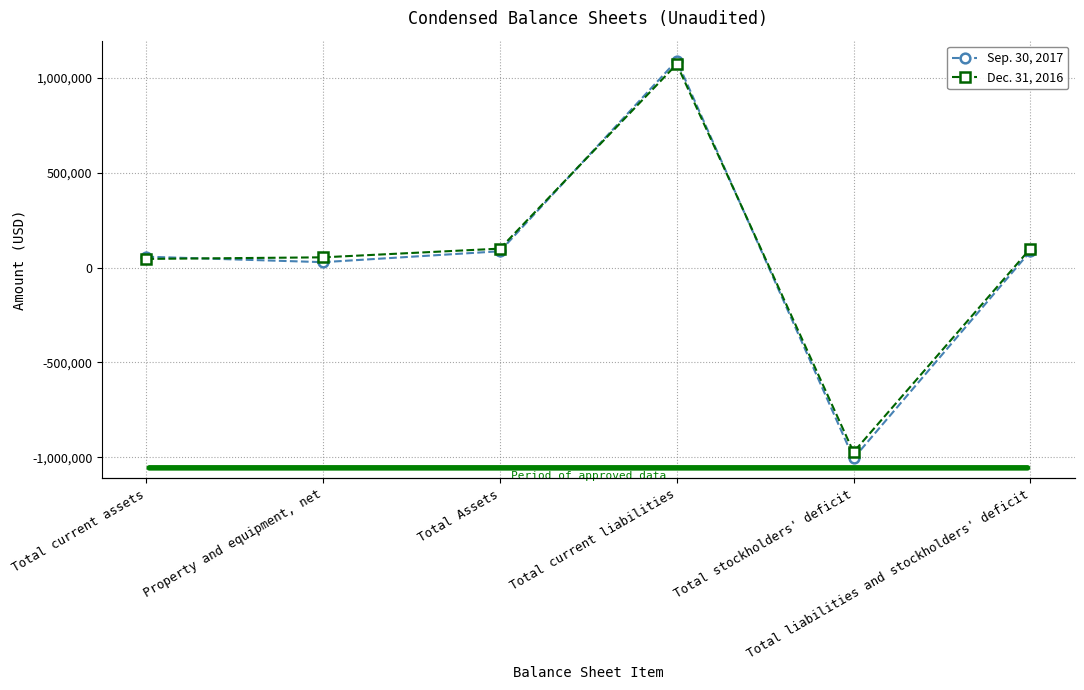

Between Total liabilities and stockholders' deficit and Property and equipment, net, which is larger?

Total liabilities and stockholders' deficit